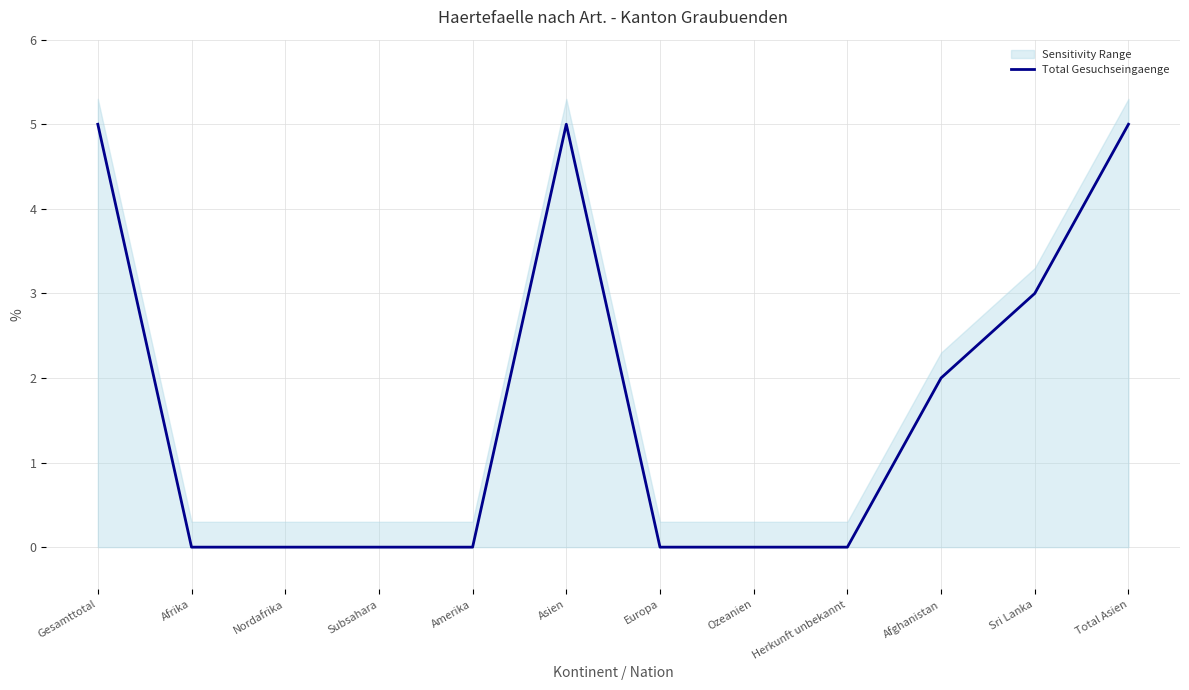

How many values are between 0 and 5?

12